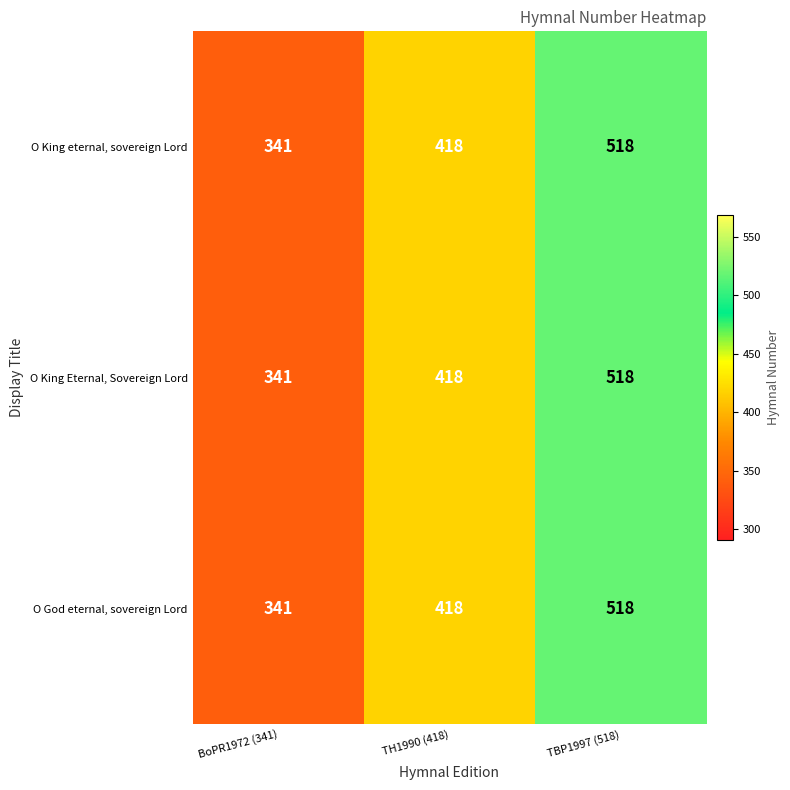

What is the smallest value displayed?

341